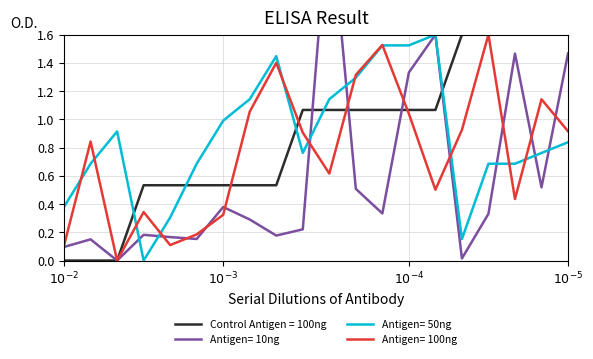

List the series in order of their peak value, lowest first.

Control Antigen = 100ng, Antigen= 50ng, Antigen= 100ng, Antigen= 10ng